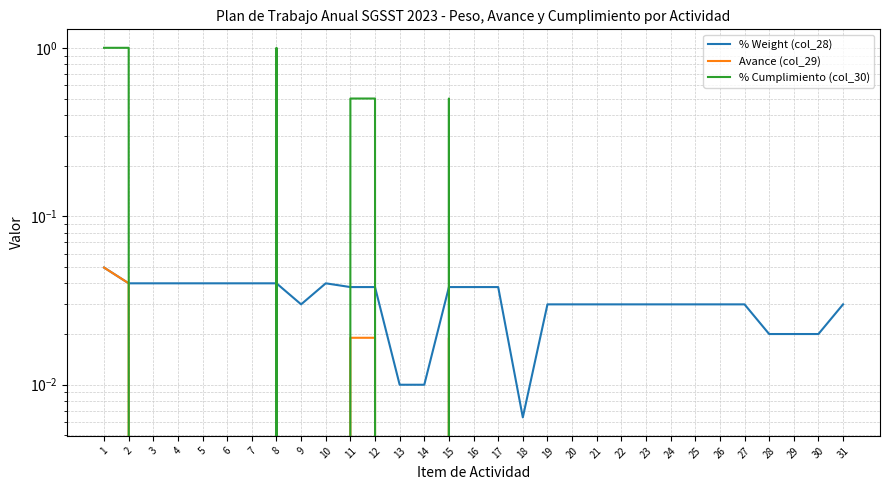

At how many categories does at least one series exceed 0?

31